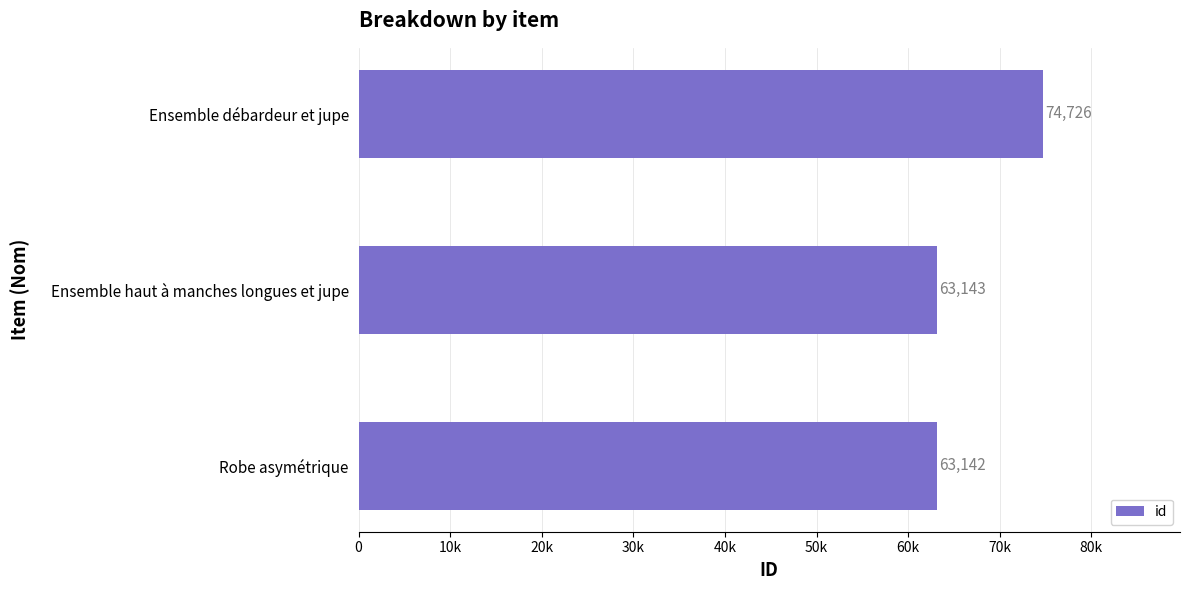

At which category does the chart reach its peak across all series?

Ensemble débardeur et jupe